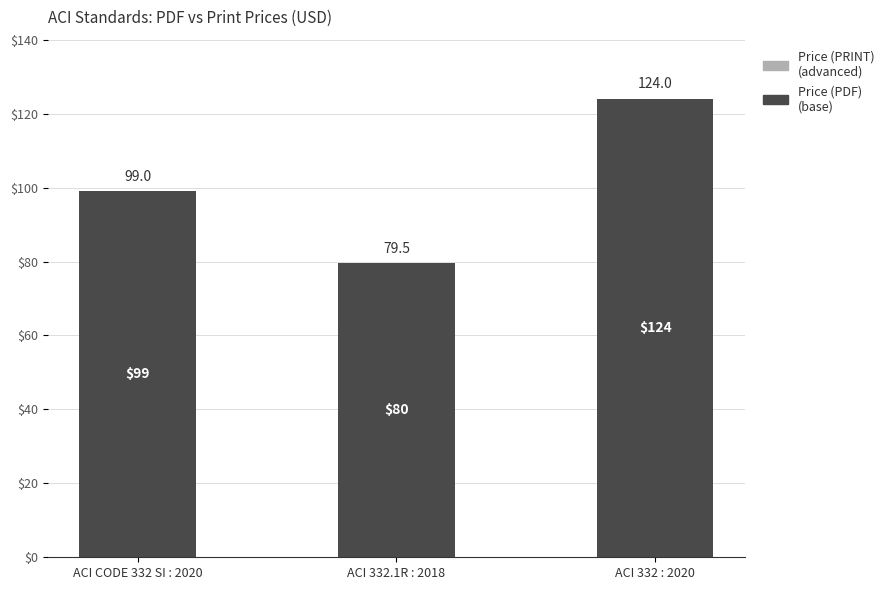

What value does the data have at ACI CODE 332 SI : 2020?

99.0